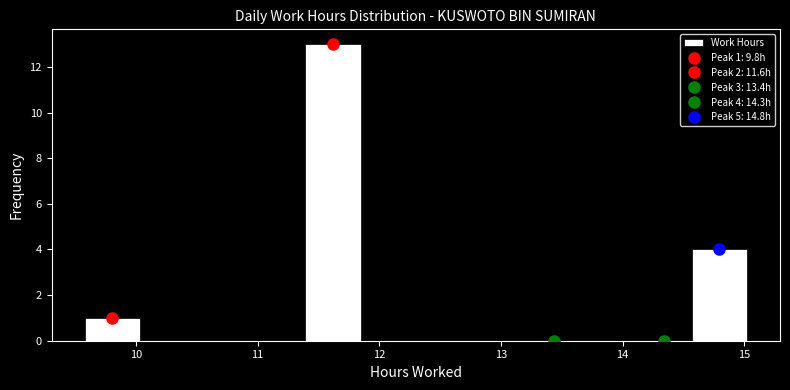

Over which range of the x-axis is the bar tallest?

11.4 to 11.8